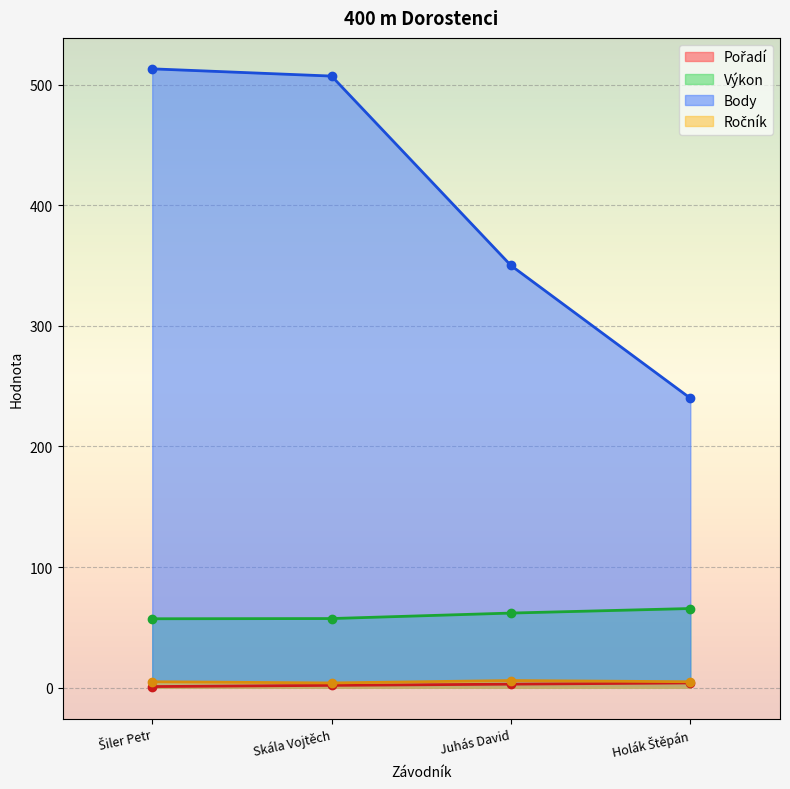

Which series changed the most between Skála Vojtěch and Juhás David?

Body